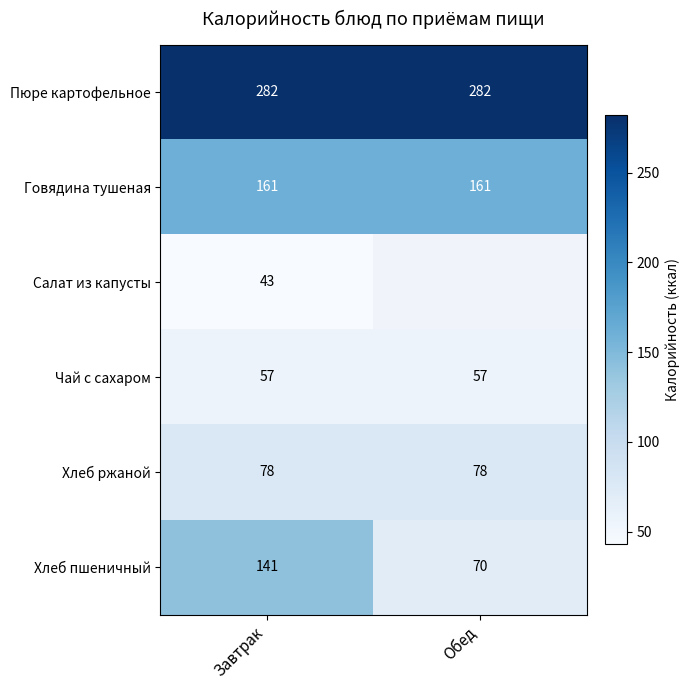

Which category has the lowest value across all series?

Завтрак